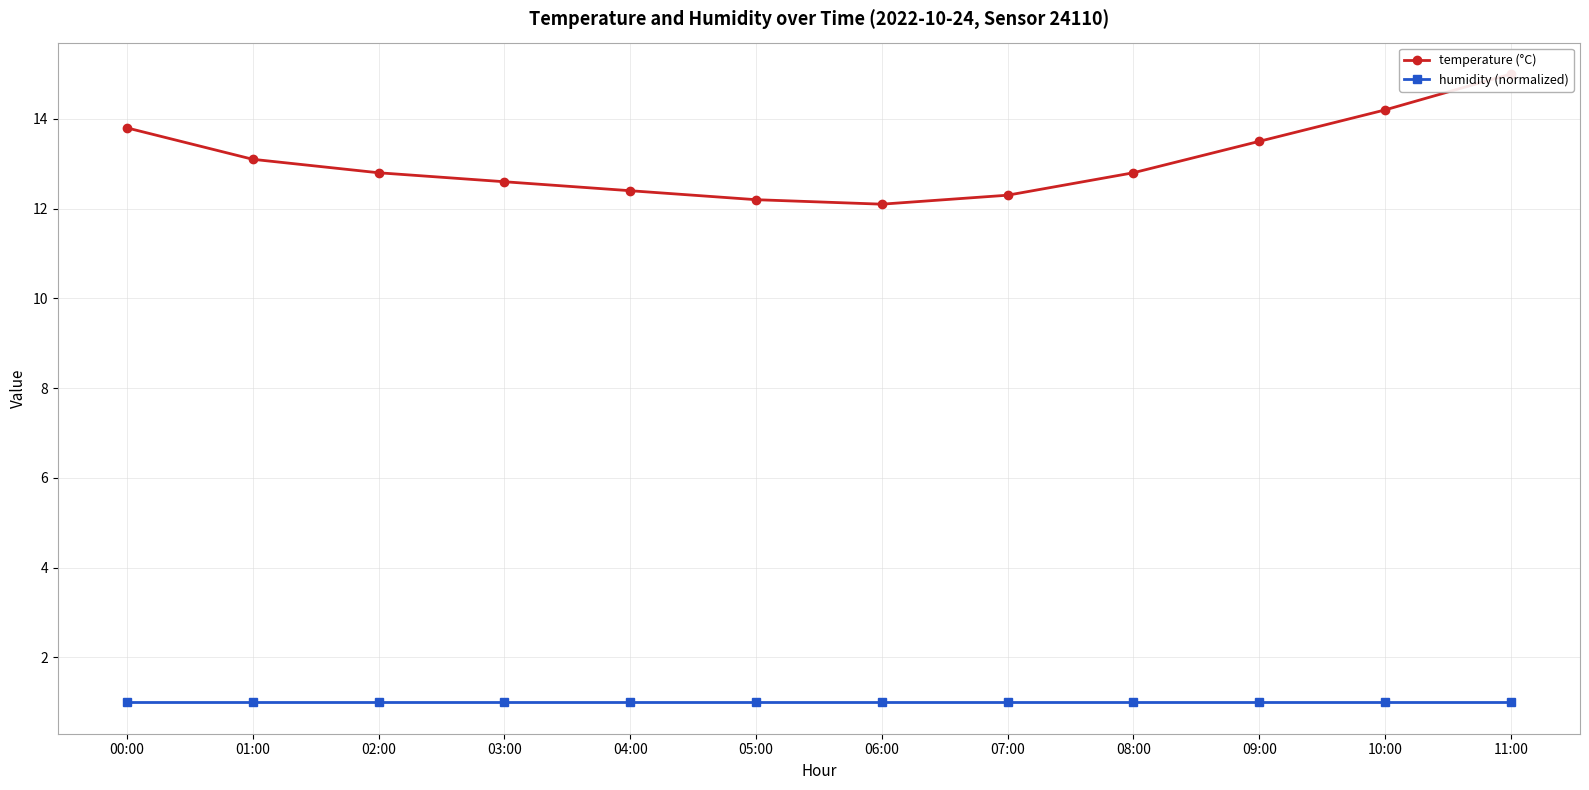

What is the sum of all humidity (normalized) values?

12.0